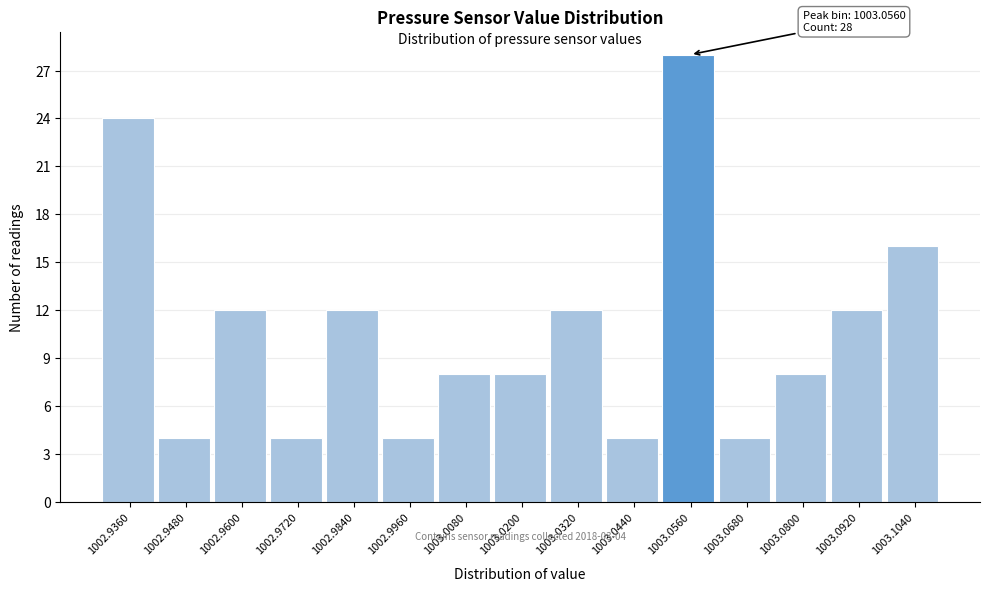

Over which range of the x-axis is the bar tallest?

1003.050 to 1003.062